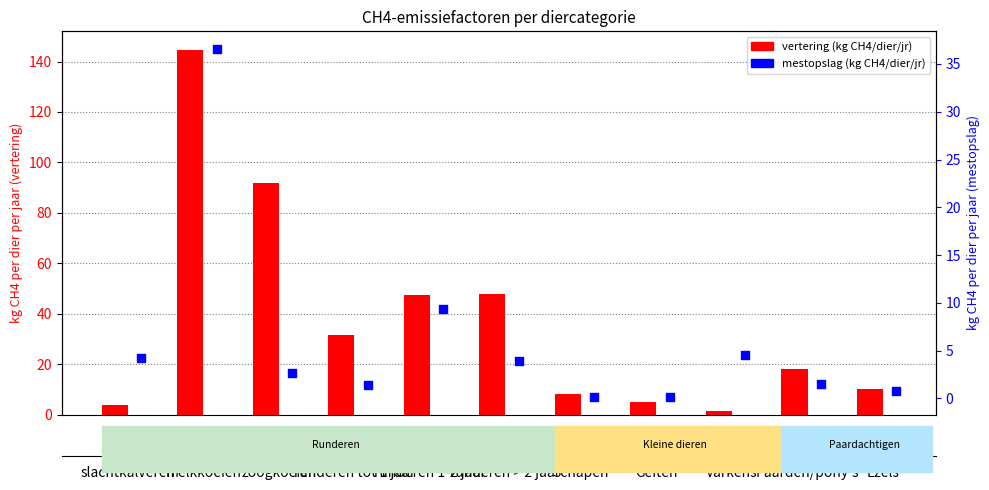

At how many categories does at least one series exceed 28?

5